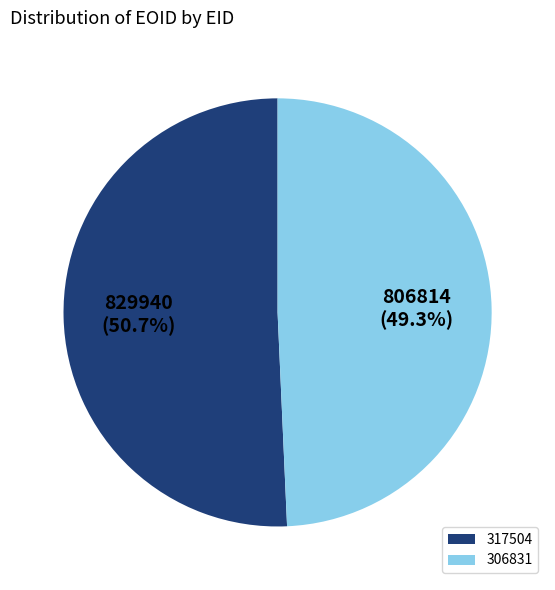

To the nearest percent, what is the combined percentage of 317504 and 306831?

100%